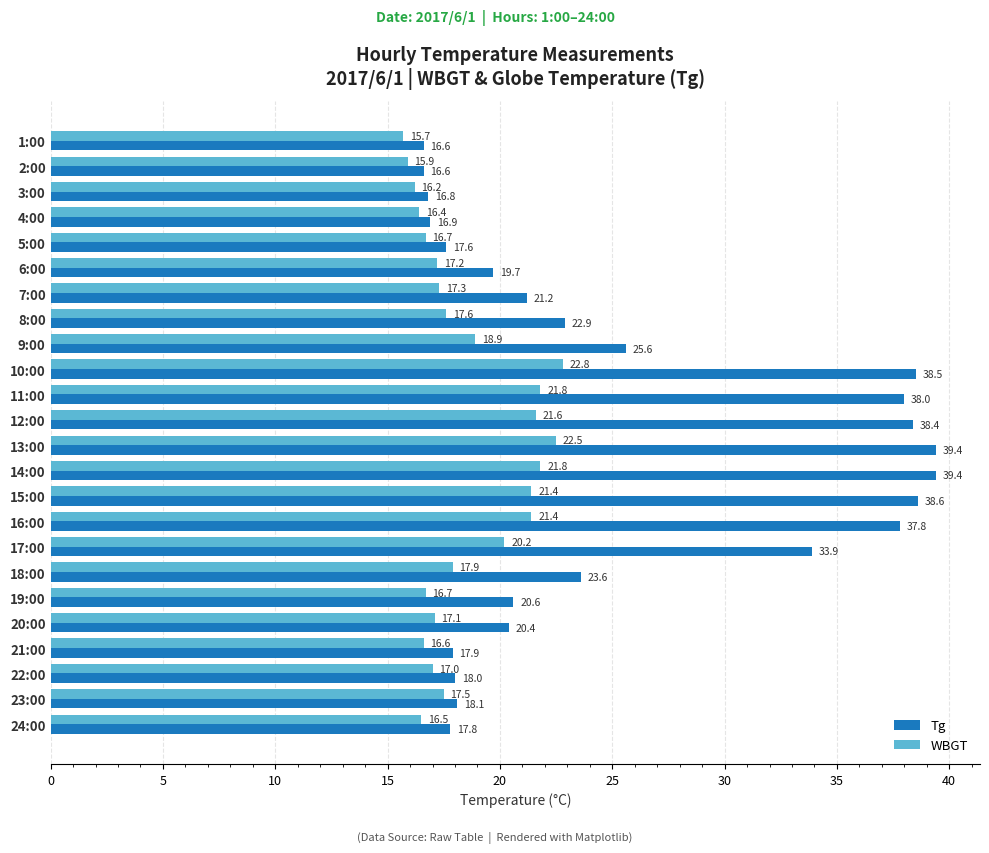

What is the difference between the maximum and minimum values in the Tg series?

22.8